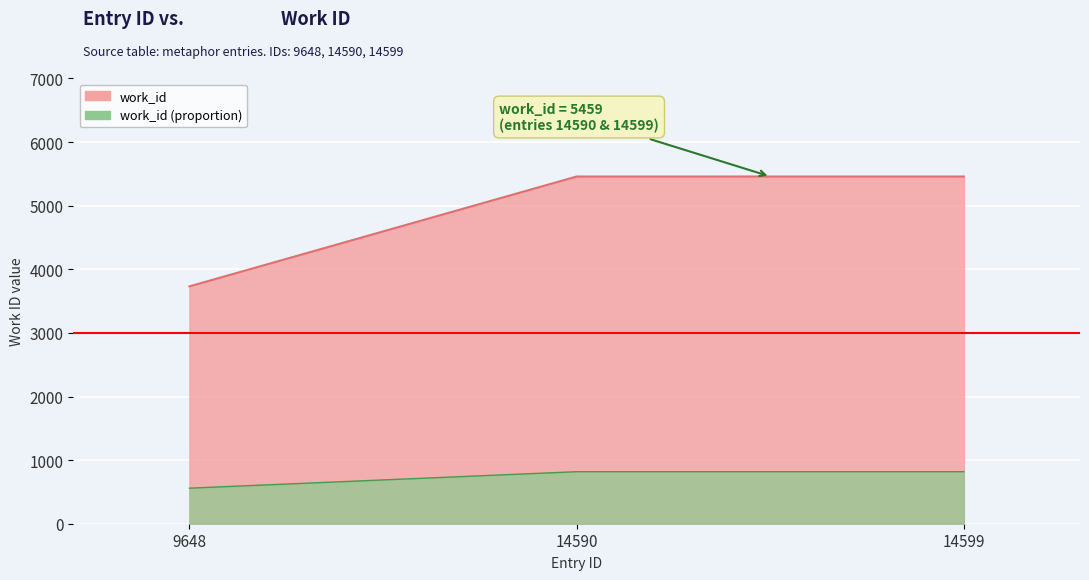

How many lines are shown in the chart?

1